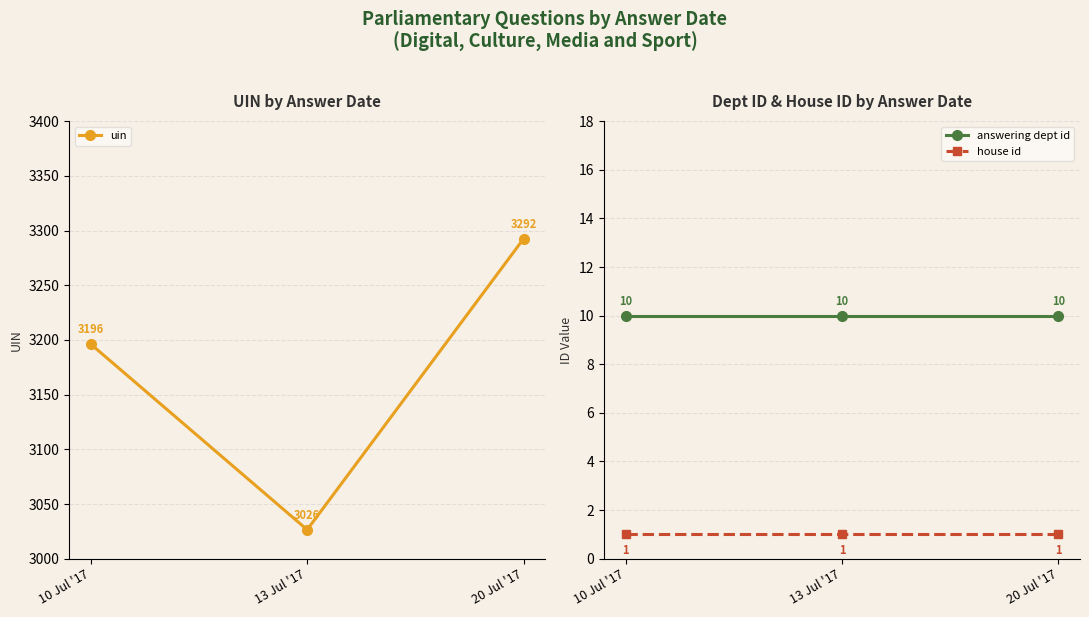

What value does the answering dept id series have at 13 Jul '17?

10